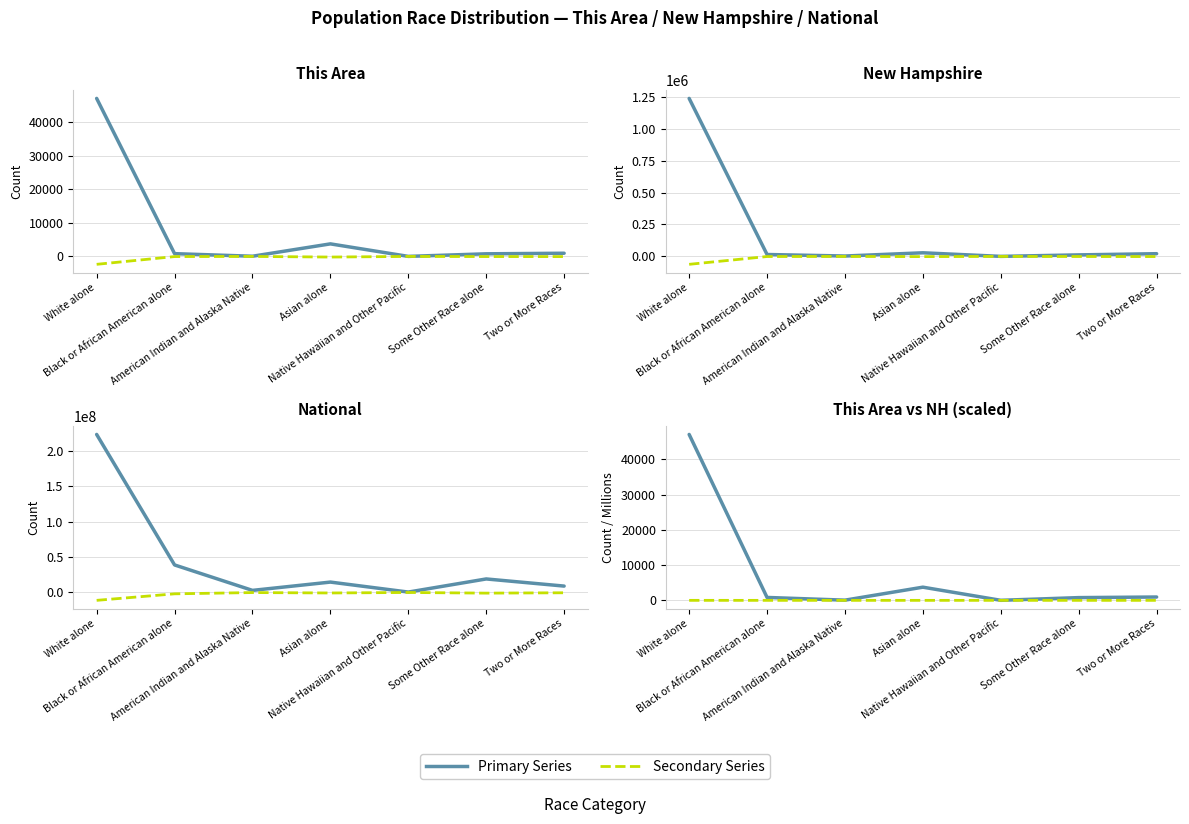

True or false: NH (millions) and National cross at least once.

False